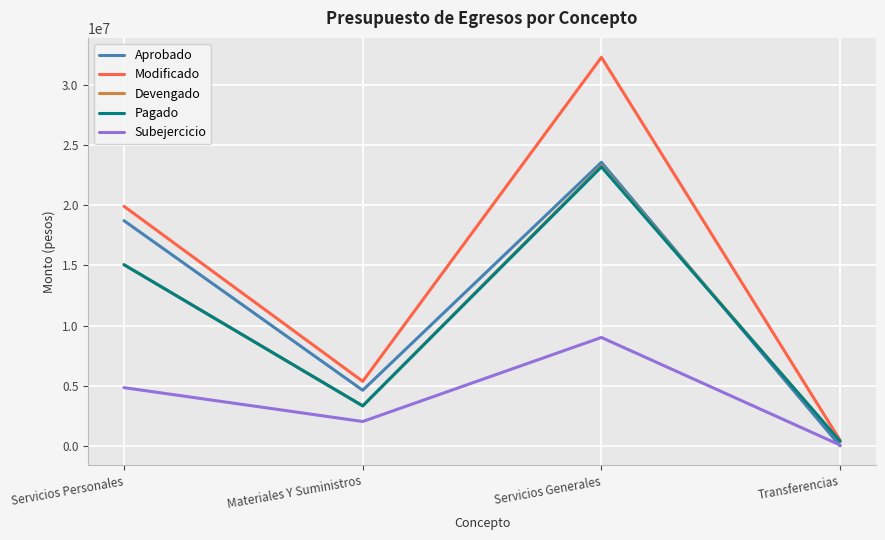

At which category is the sum across all series the highest?

Servicios Generales